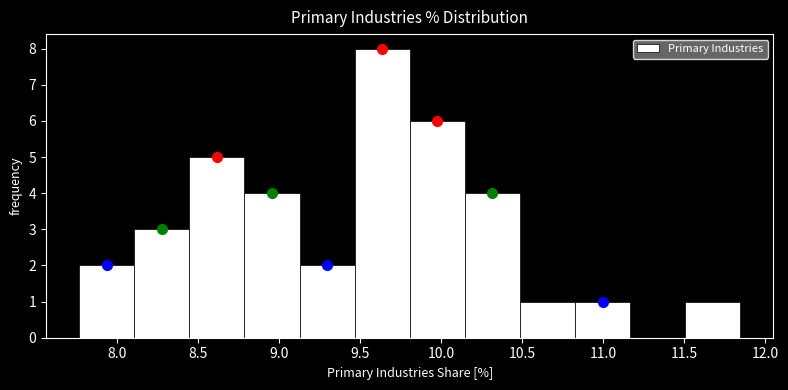

Reading left to right, list every bar in this chart as the range it spans on the x-axis followed by its height. Neither the bar edges nor the heights are printed on the chart, so give them approximately, as read against the axes.

7.75 to 8.10: 2
8.10 to 8.45: 3
8.45 to 8.80: 5
8.80 to 9.15: 4
9.15 to 9.45: 2
9.45 to 9.80: 8
9.80 to 10.15: 6
10.15 to 10.50: 4
10.50 to 10.85: 1
10.85 to 11.15: 1
11.15 to 11.50: 0
11.50 to 11.85: 1